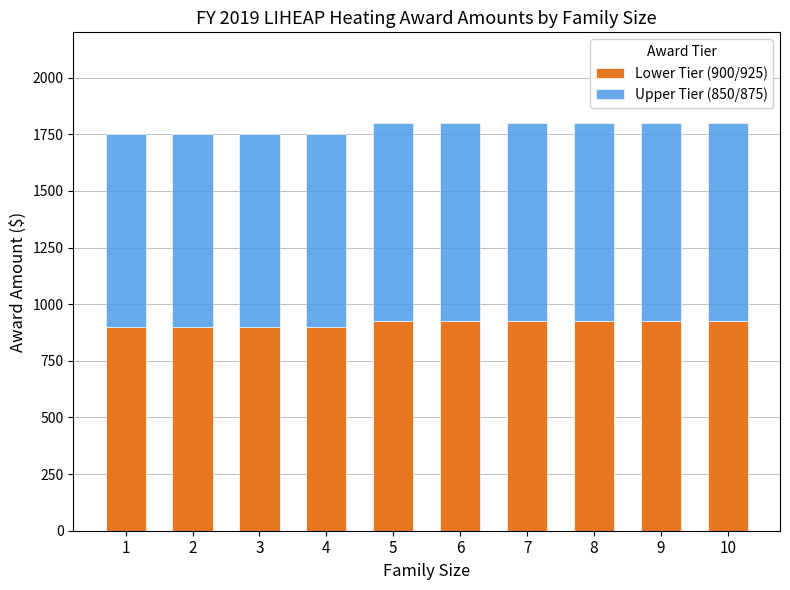

How many Lower Tier (900/925) values are between 900 and 925?

10